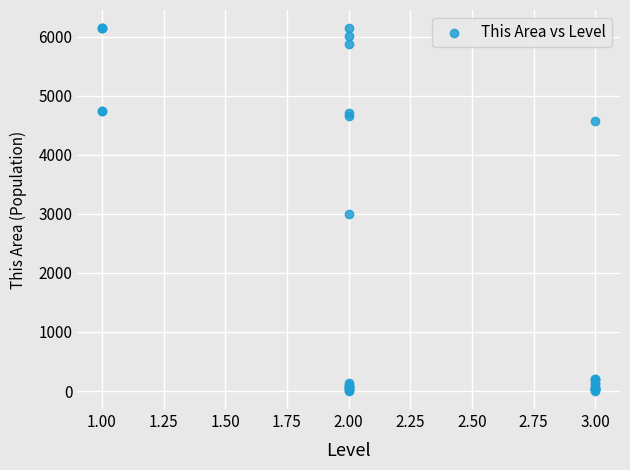

What Y value in the scatter plot is closest to 3072?

3002